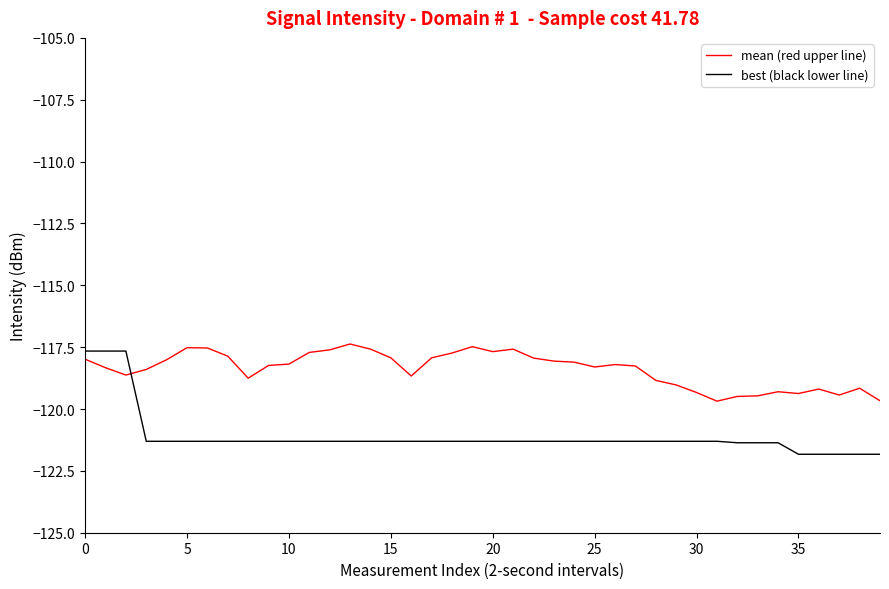

What is the minimum value shown in the chart?

-121.8